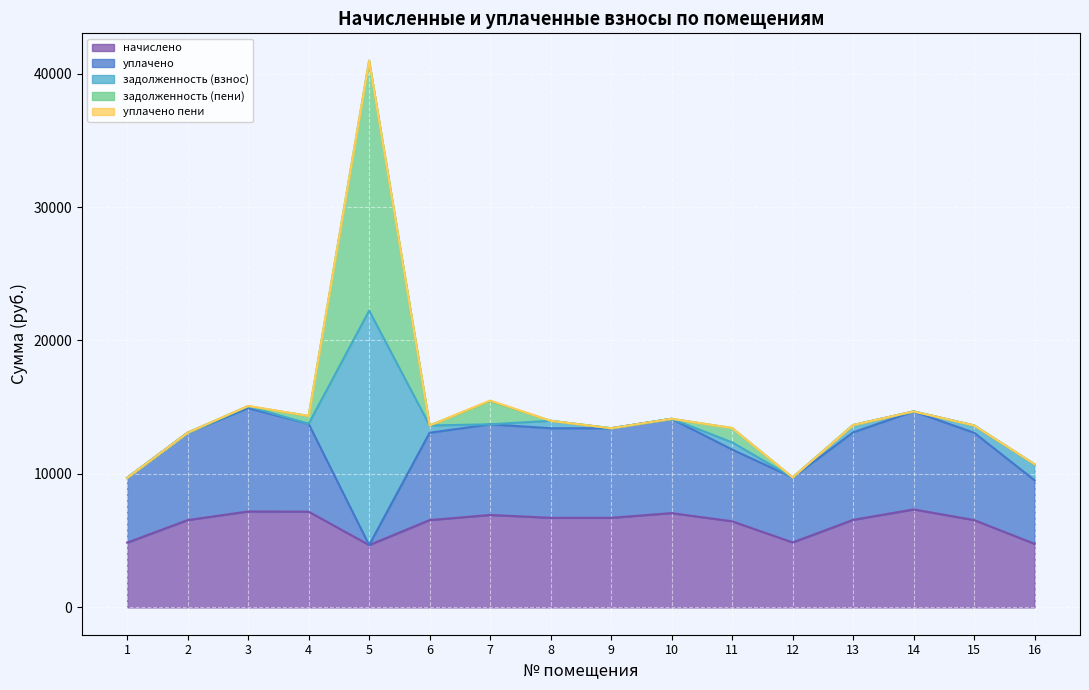

What is the difference between the задолженность (взнос) values at 11 and 9?

537.6